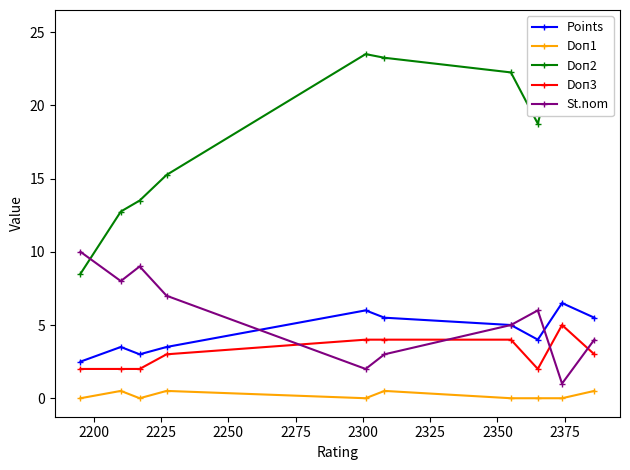

What is the difference between the second highest and second lowest values in the Points series?

3.0